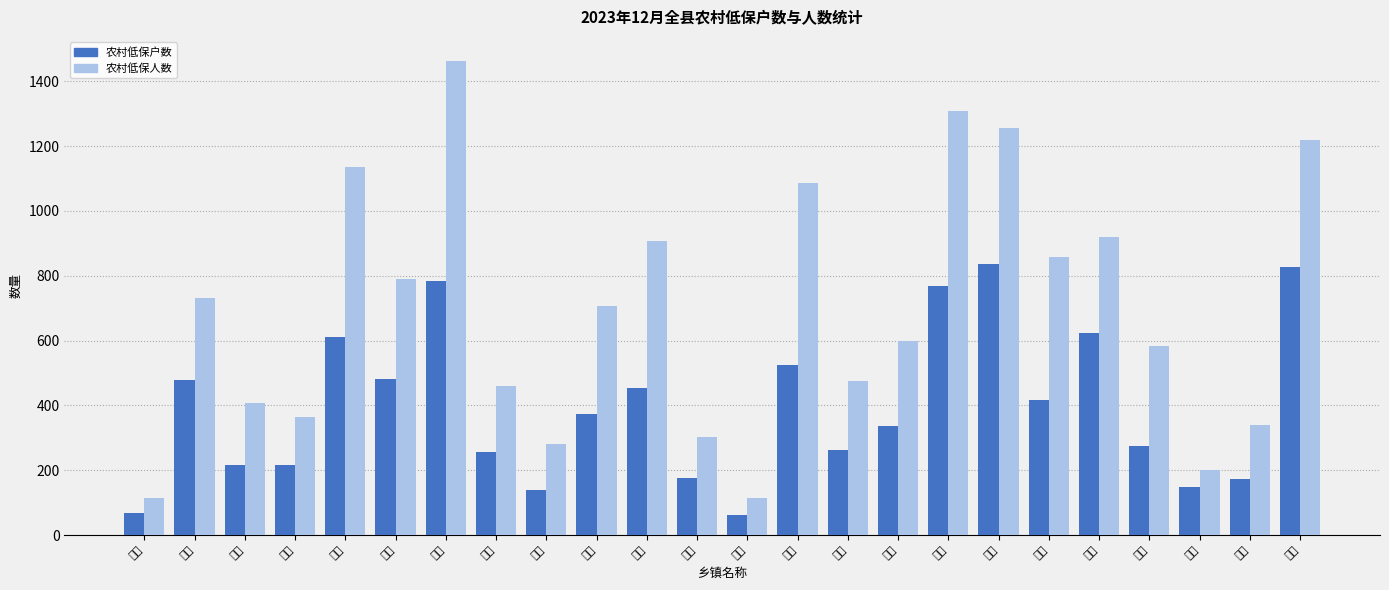

Reading left to right, transcribe all the data shown in this chart.

农村低保户数: 68	479	217	216	611	482	785	257	140	374	455	177	63	525	262	336	769	835	416	625	275	148	172	828
农村低保人数: 114	732	407	364	1137	789	1464	460	280	706	908	304	114	1087	477	599	1309	1255	859	921	582	200	339	1220